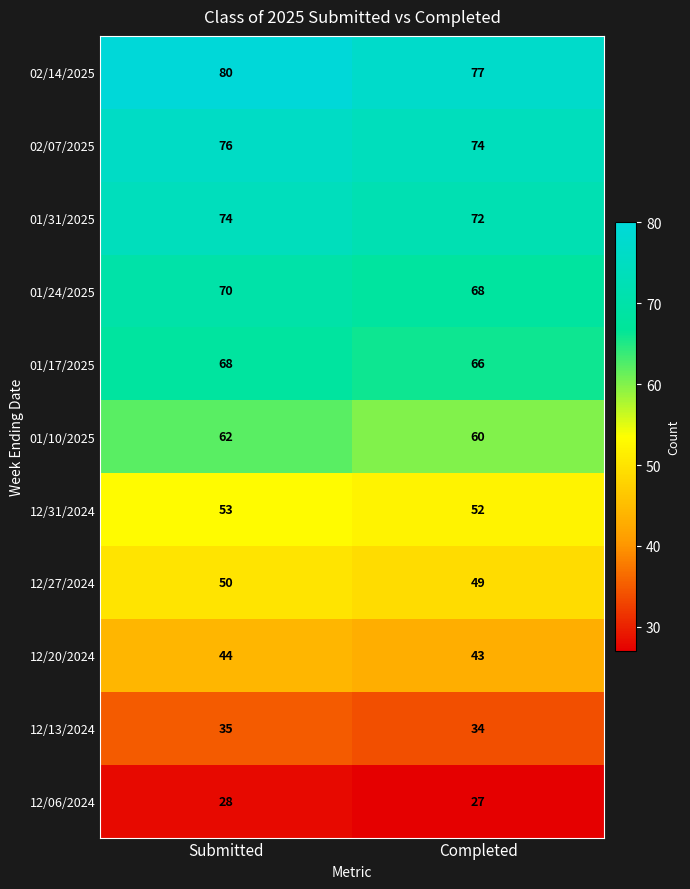

Count the number of data series in this chart.

11